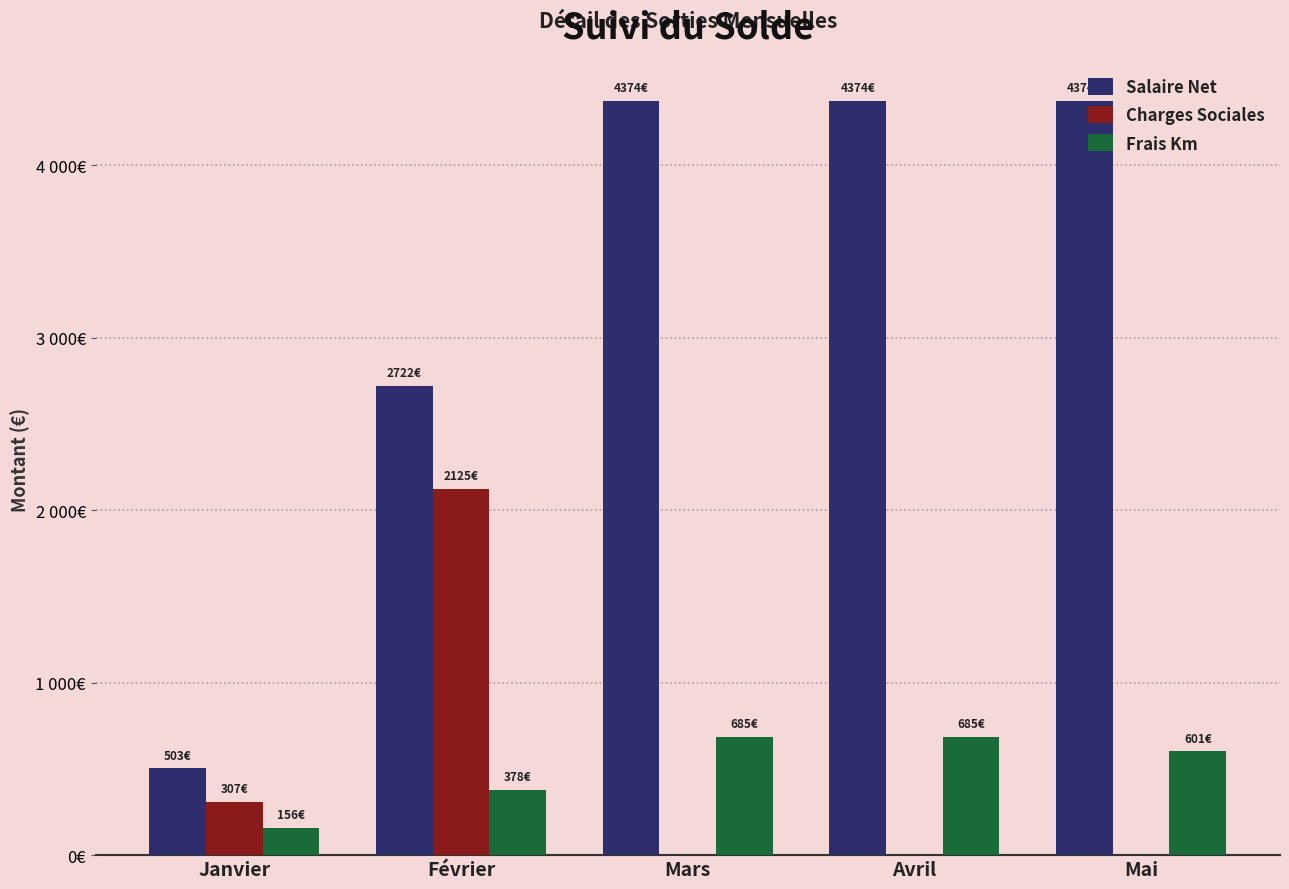

Does the chart contain stacked bars?

No